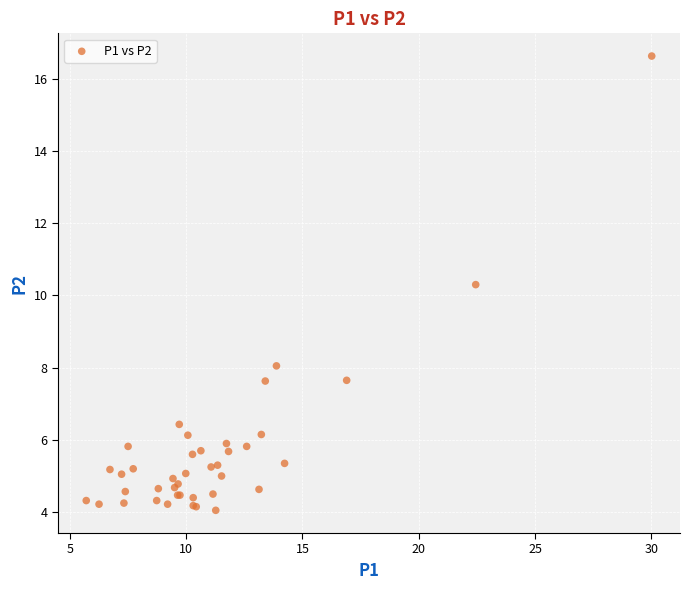

What Y value in the scatter plot is closest to 10?

10.3